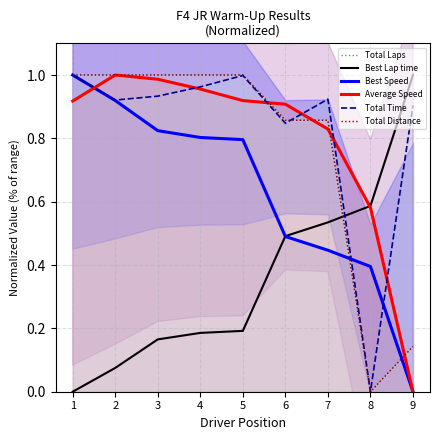

Reading left to right, what are all the values shown in this chart?

Total Laps: 1.0	1.0	1.0	1.0	1.0	0.9	0.9	0.0	0.1
Best Lap time: 0.0	0.1	0.2	0.2	0.2	0.5	0.5	0.6	1.0
Best Speed: 1.0	0.9	0.8	0.8	0.8	0.5	0.4	0.4	0.0
Average Speed: 0.9	1.0	1.0	1.0	0.9	0.9	0.8	0.6	0.0
Total Time: 1.0	0.9	0.9	1.0	1.0	0.8	0.9	0.0	0.9
Total Distance: 1.0	1.0	1.0	1.0	1.0	0.9	0.9	0.0	0.1